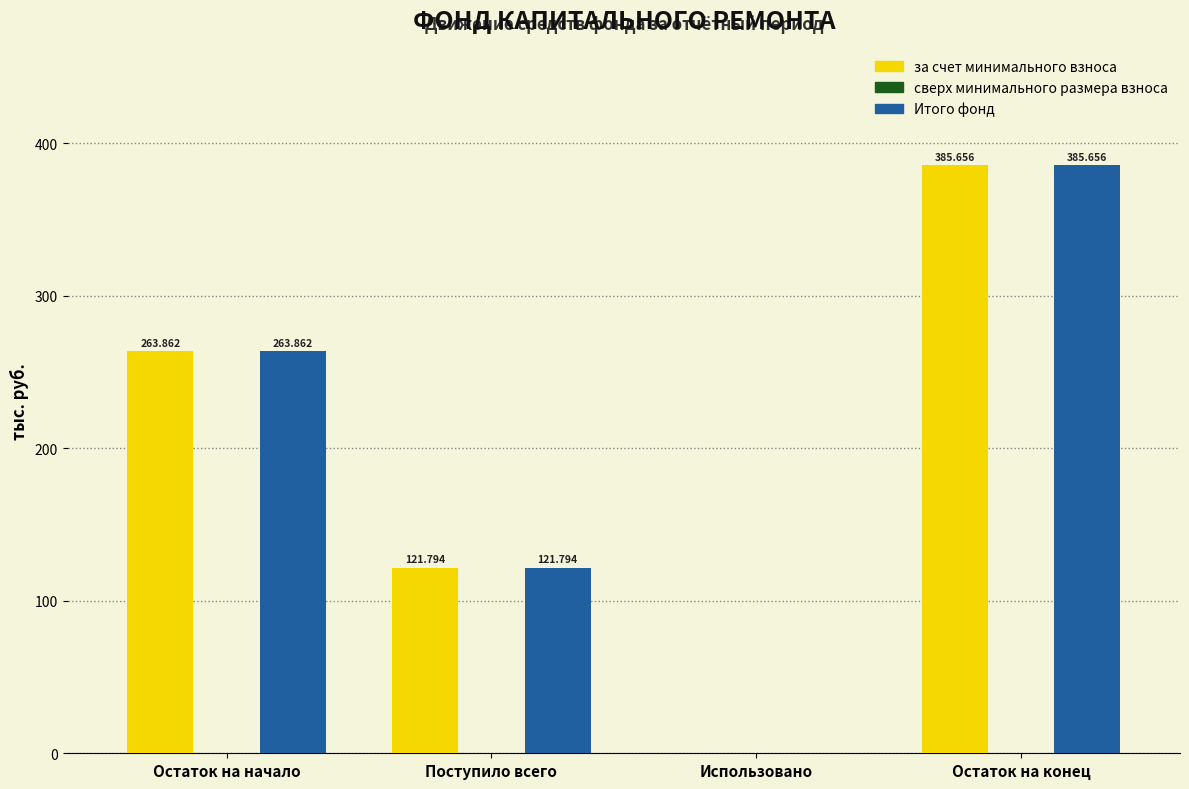

How many values in Итого фонд are above zero?

3